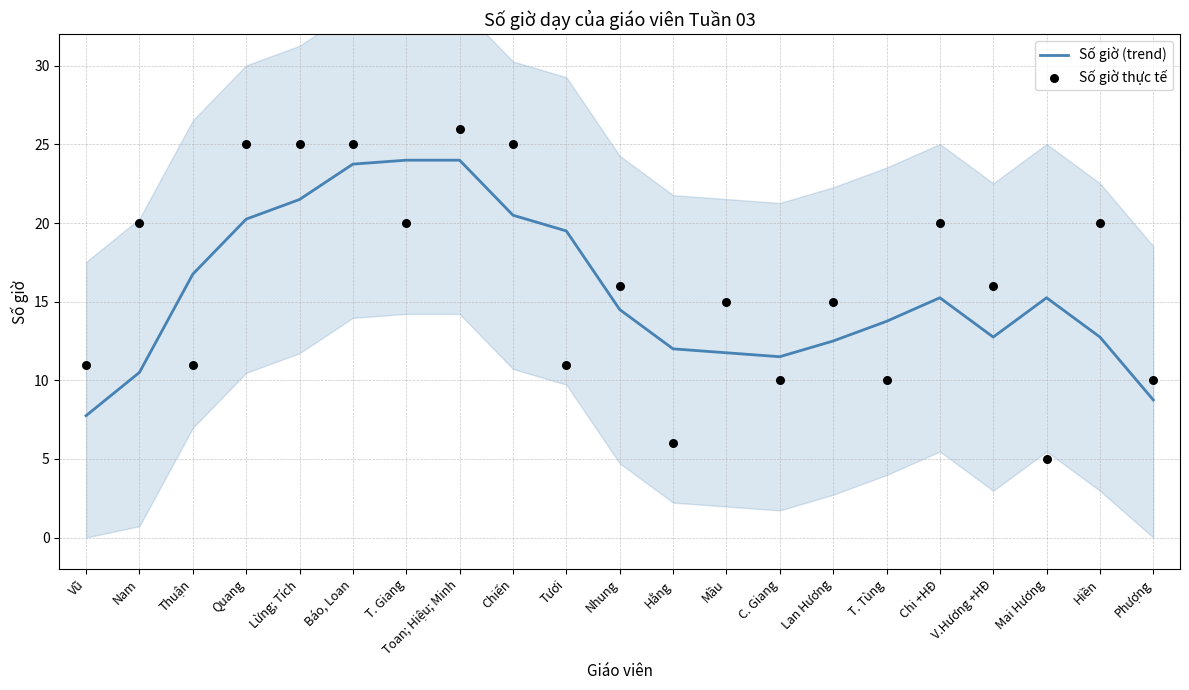

At which category is the sum across all series the highest?

Toan; Hiệu; Minh